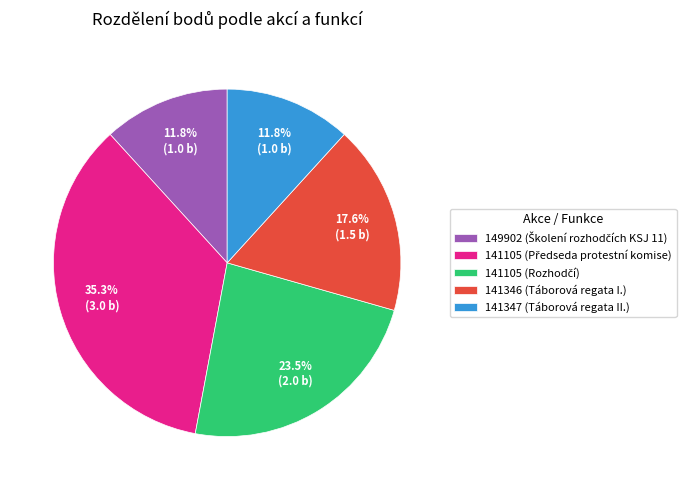

Is there a majority slice in this chart?

No